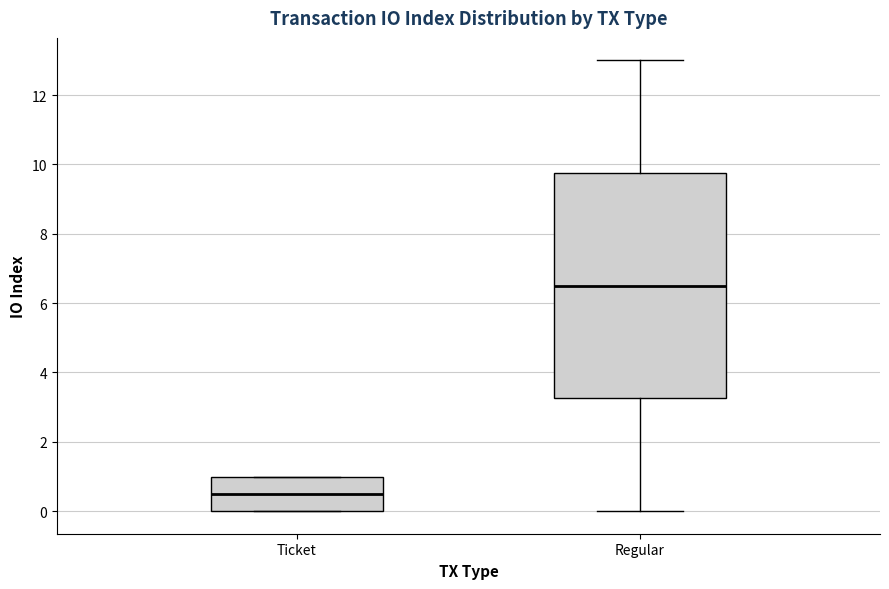

Which box's median line is the highest?

Regular